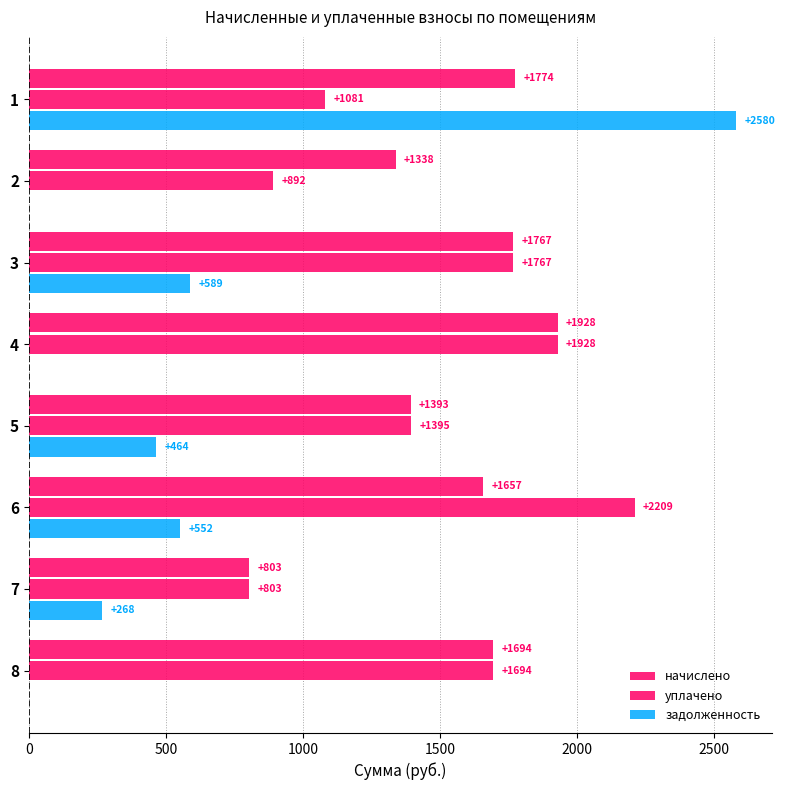

How many values in the начислено series exceed 1693?

4